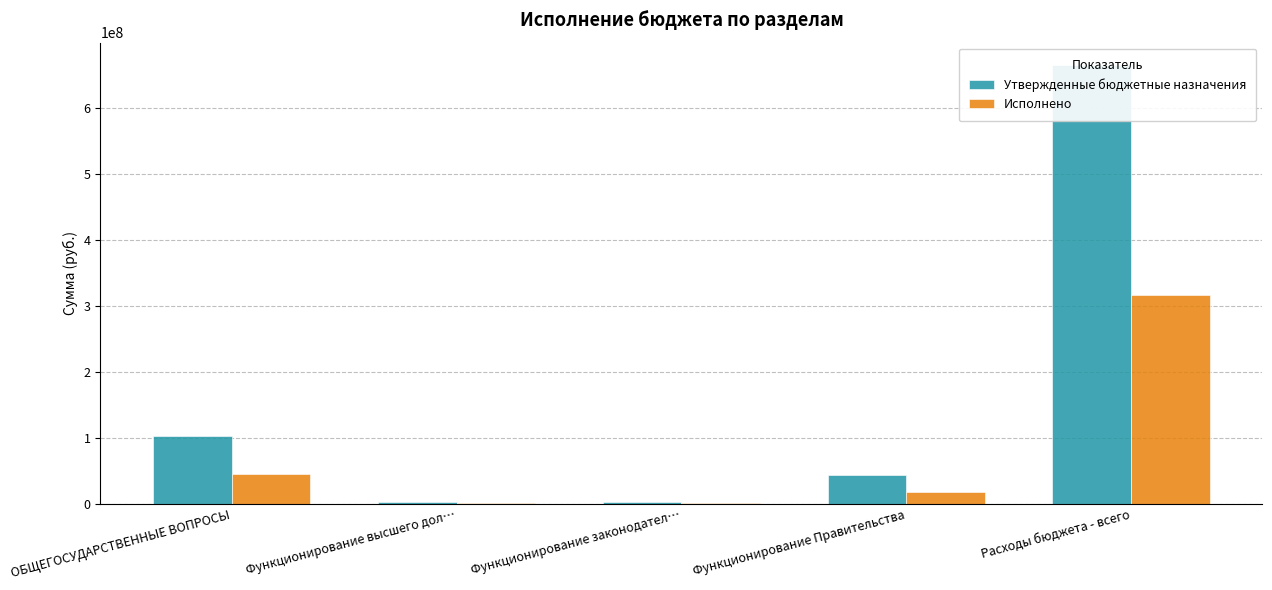

What is the difference between the highest and lowest values at Расходы бюджета - всего?

348501042.7